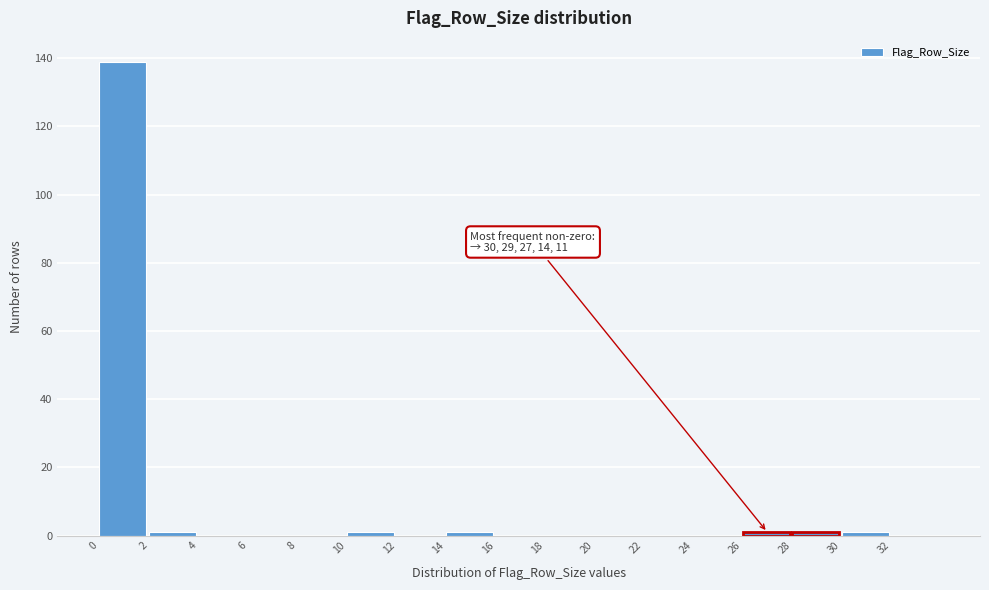

Which range on the x-axis has the tallest bar?

0 to 2